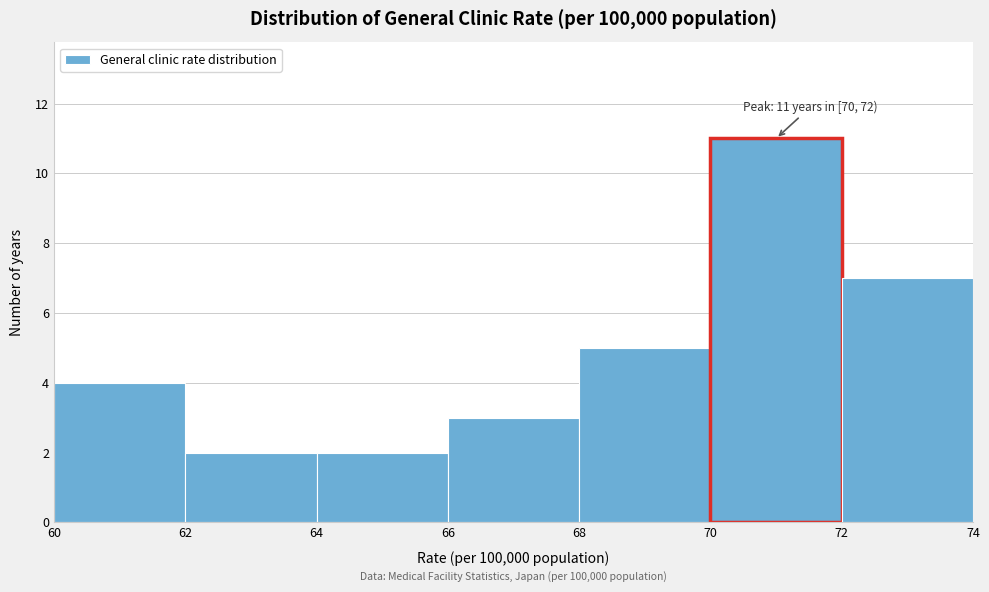

Which range on the x-axis has the tallest bar?

70 to 72